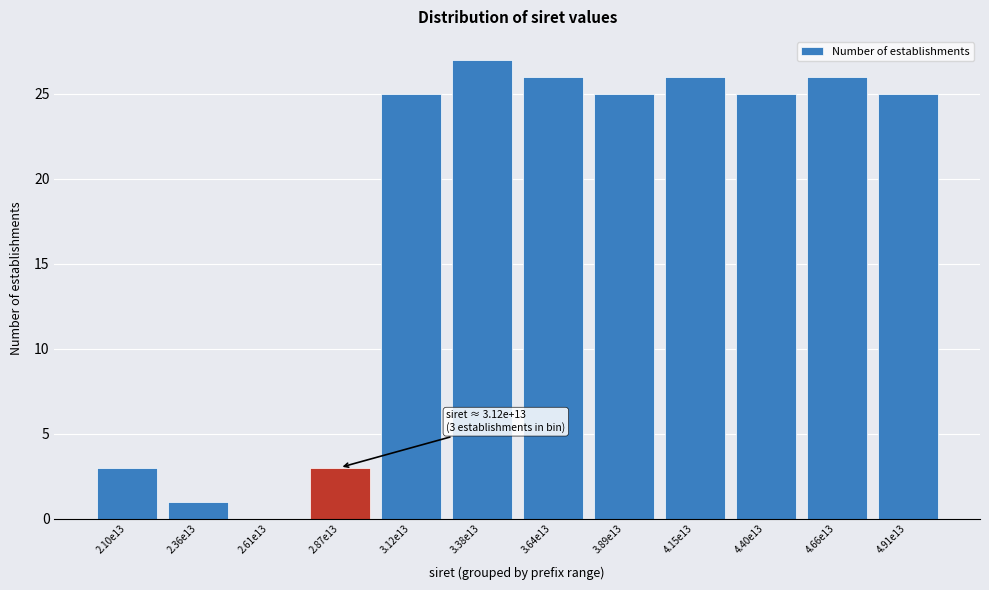

Reading right to left, extract all data points from this chart.

4.91e13=25	4.66e13=26	4.40e13=25	4.15e13=26	3.89e13=25	3.64e13=26	3.38e13=27	3.12e13=25	2.87e13=3	2.61e13=0	2.36e13=1	2.10e13=3